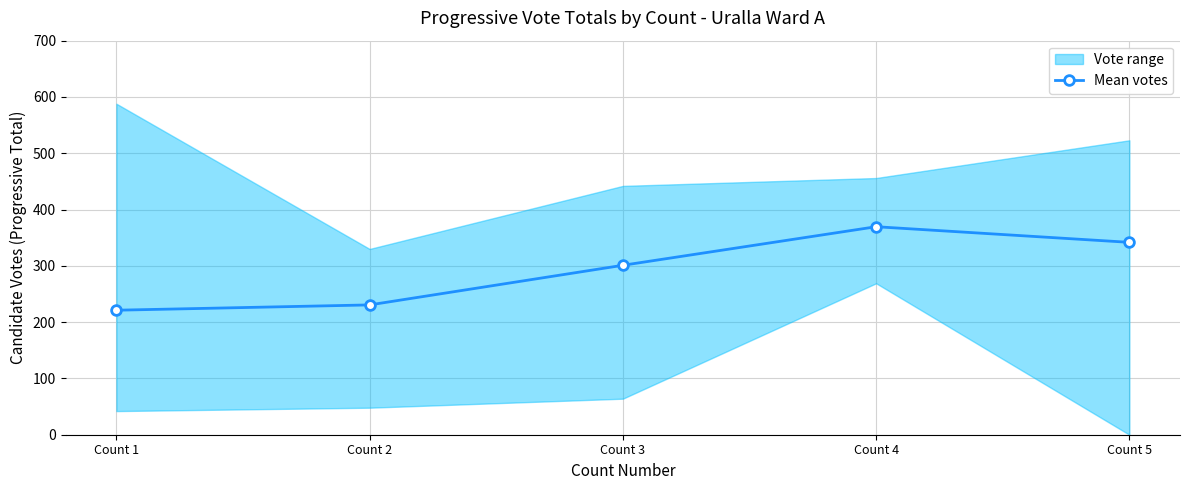

Which category has the lowest value across all series?

Count 1